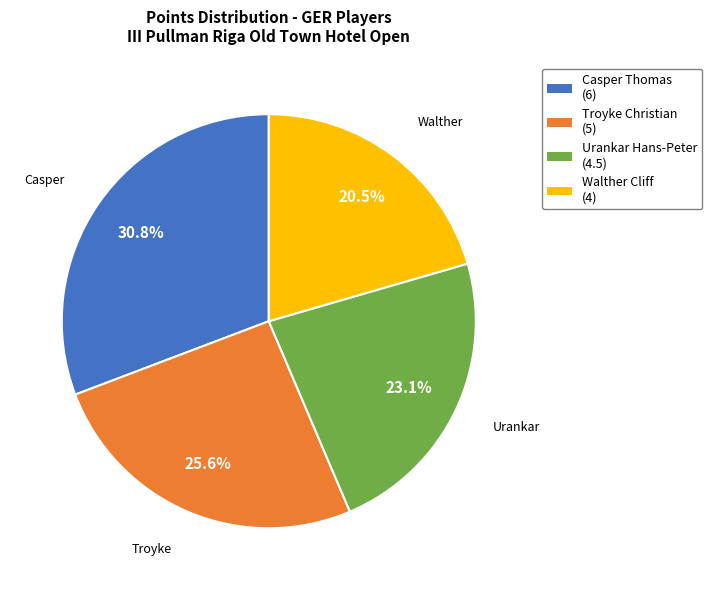

Does any single category account for the majority?

No